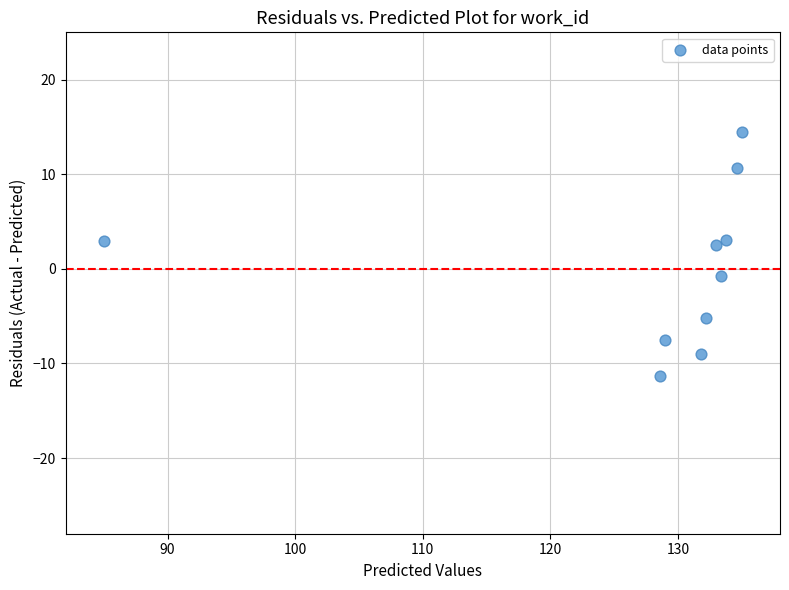

What is the range of X values (max minus min)?

50.0